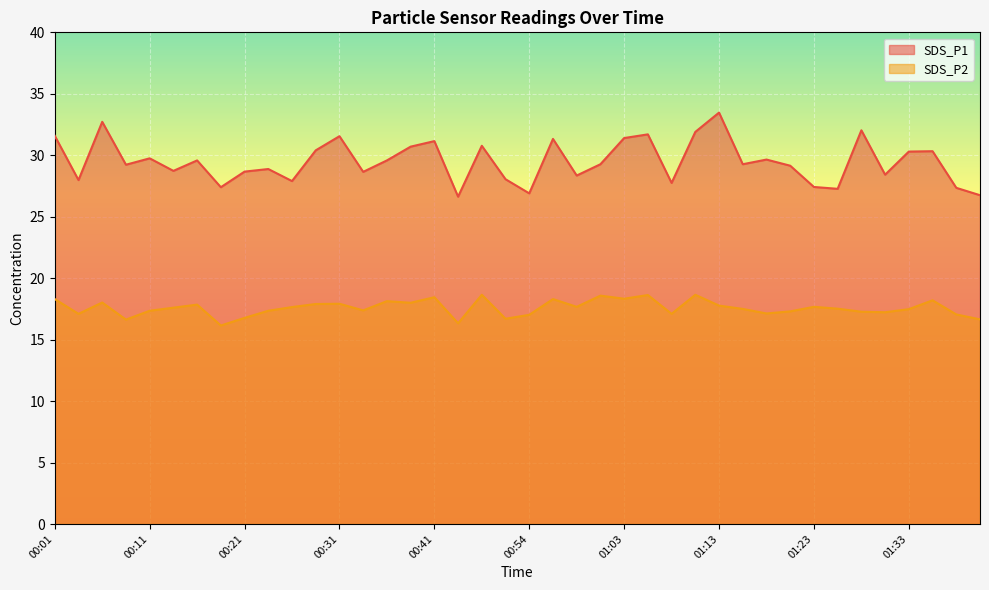

What is the label of the 37th point from the left?

01:33